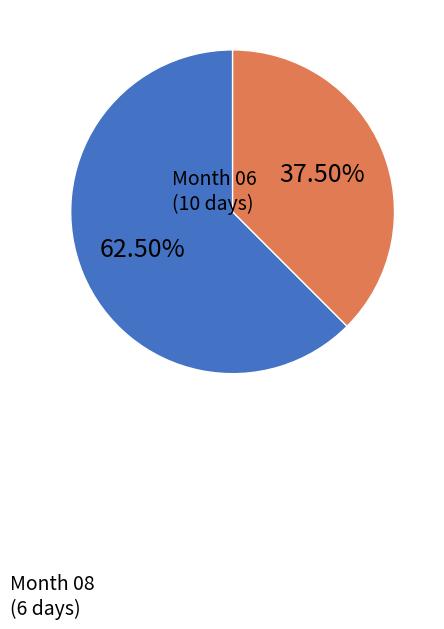

To the nearest percent, what is the average slice percentage?

50%